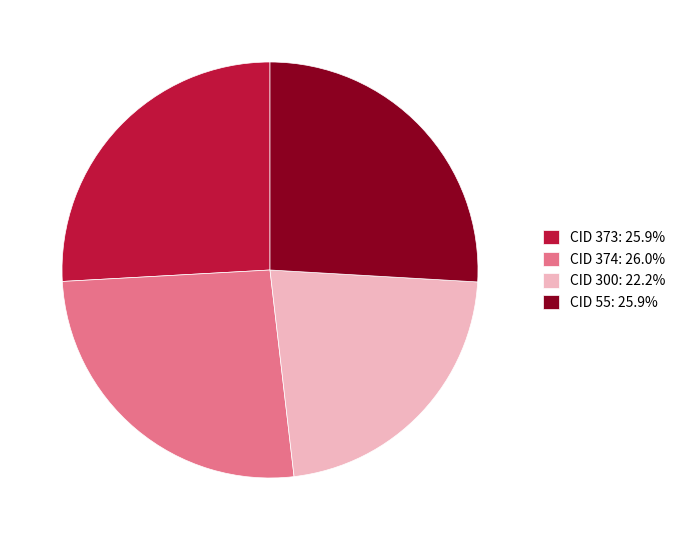

Does CID 55: 25.9% account for over 50% of the chart?

No